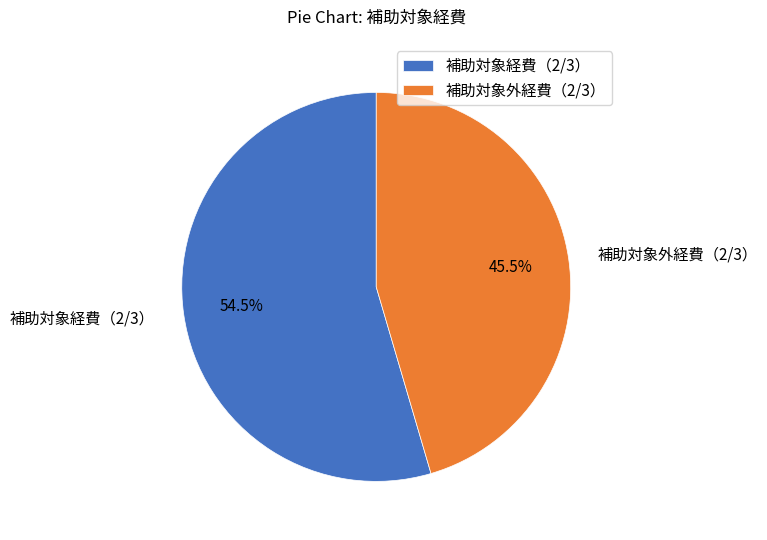

Which category has the biggest portion of the pie?

補助対象経費（2/3）